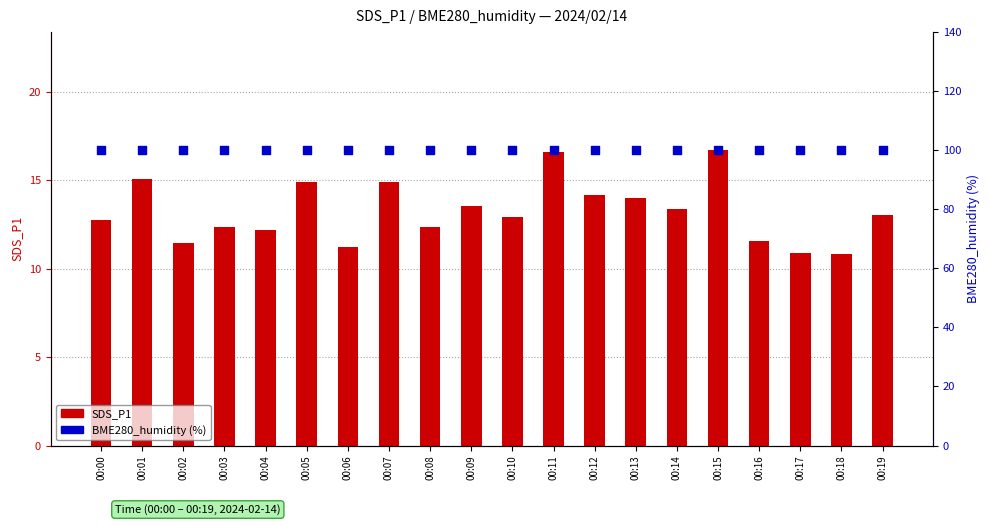

Which series has the largest total across all categories?

BME280_humidity